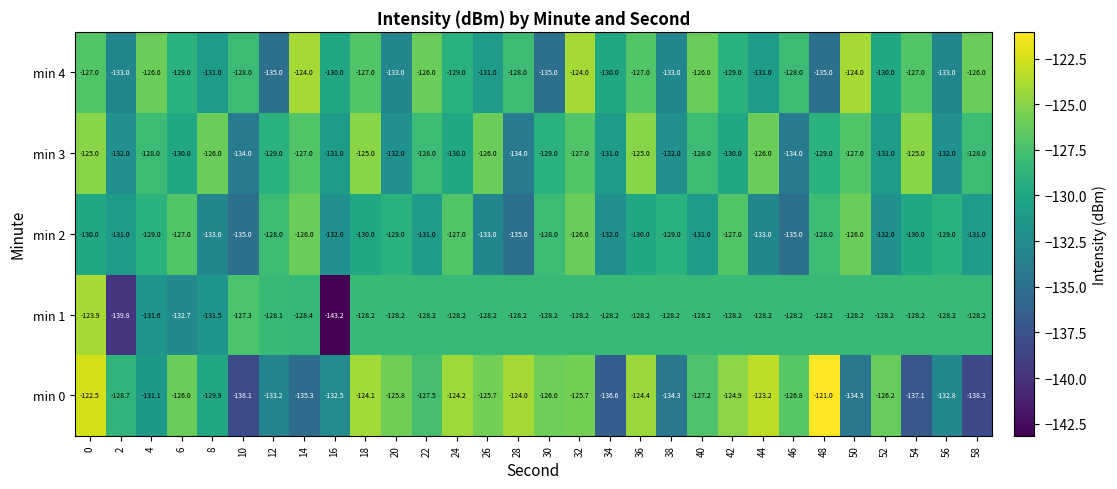

What is the maximum value shown in the chart?

-121.0